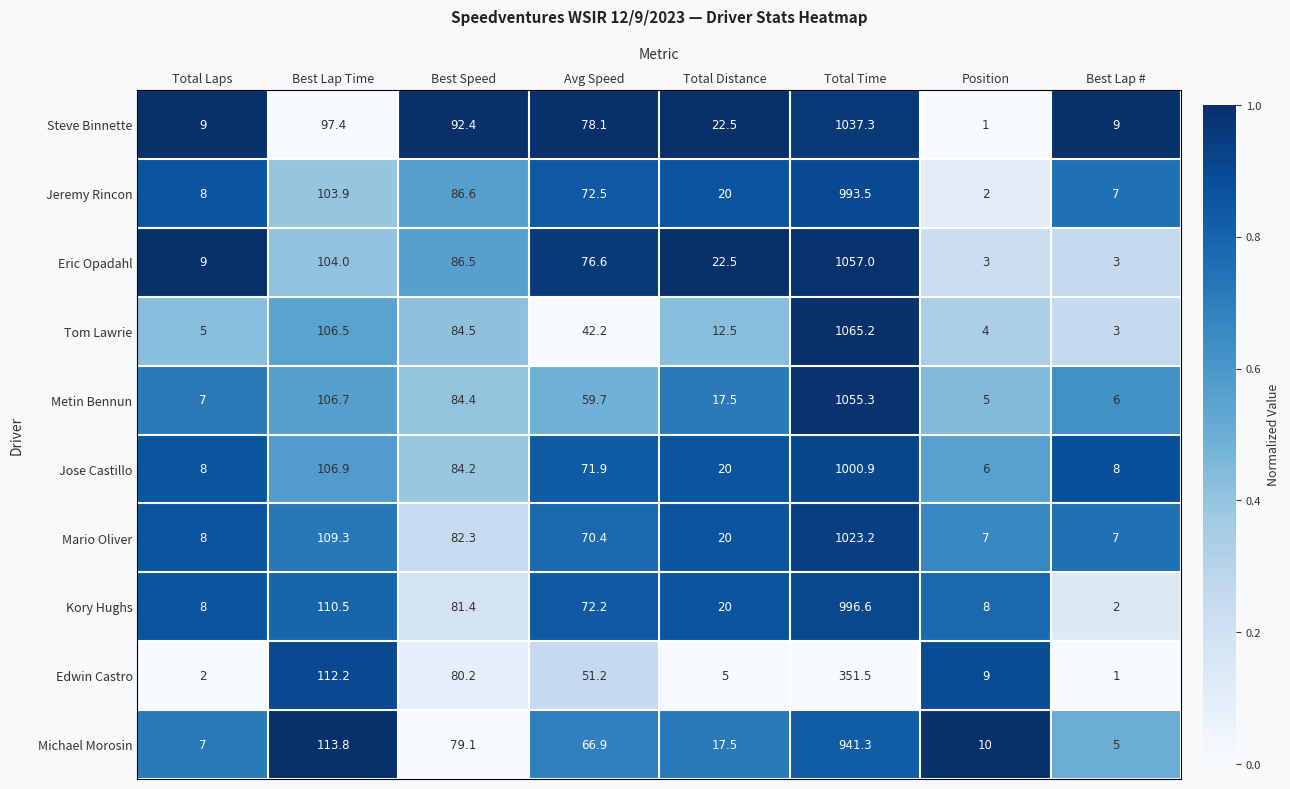

Is it true that Kory Hughs equals 31.3 at Avg Speed?

False